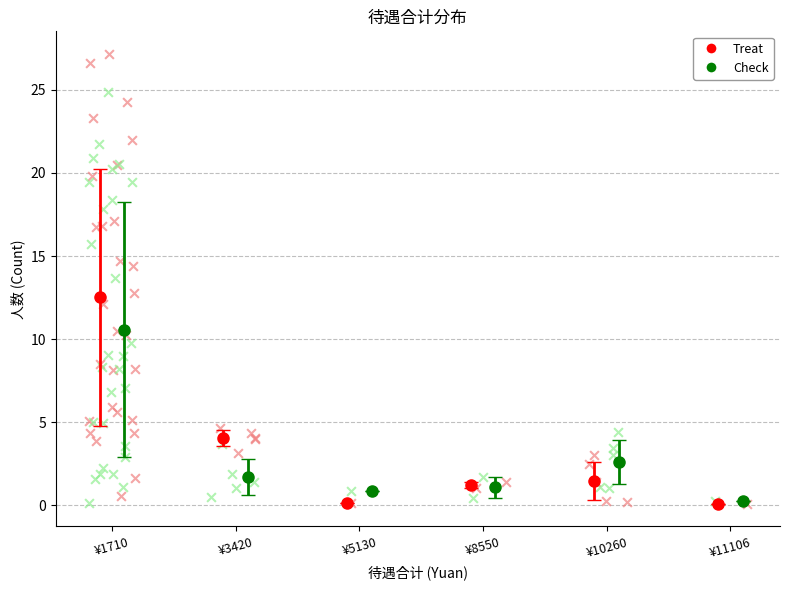

Which series reaches the maximum Y coordinate?

Treat